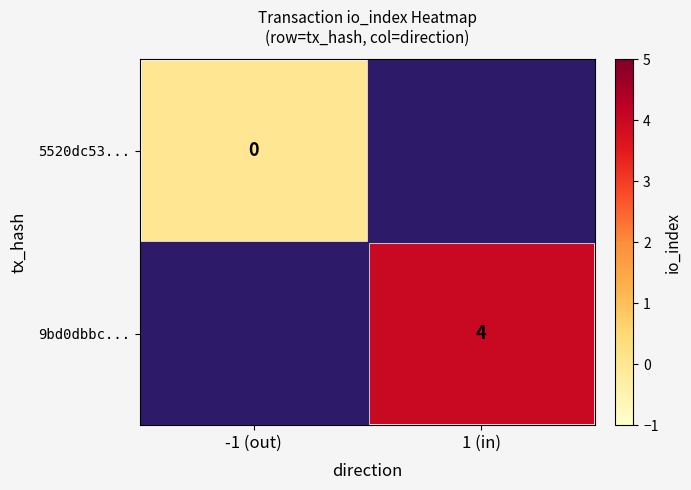

Is it true that 9bd0dbbc... equals 4 at 1 (in)?

True